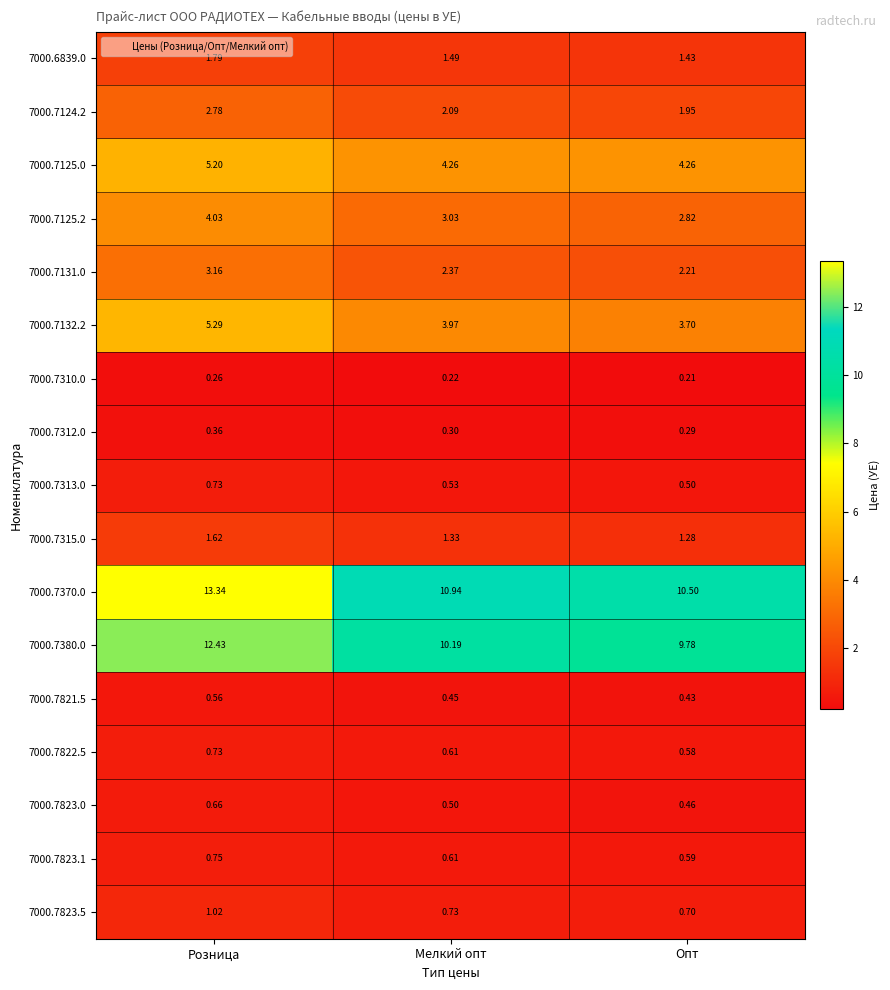

At how many categories does at least one series exceed 5?

3